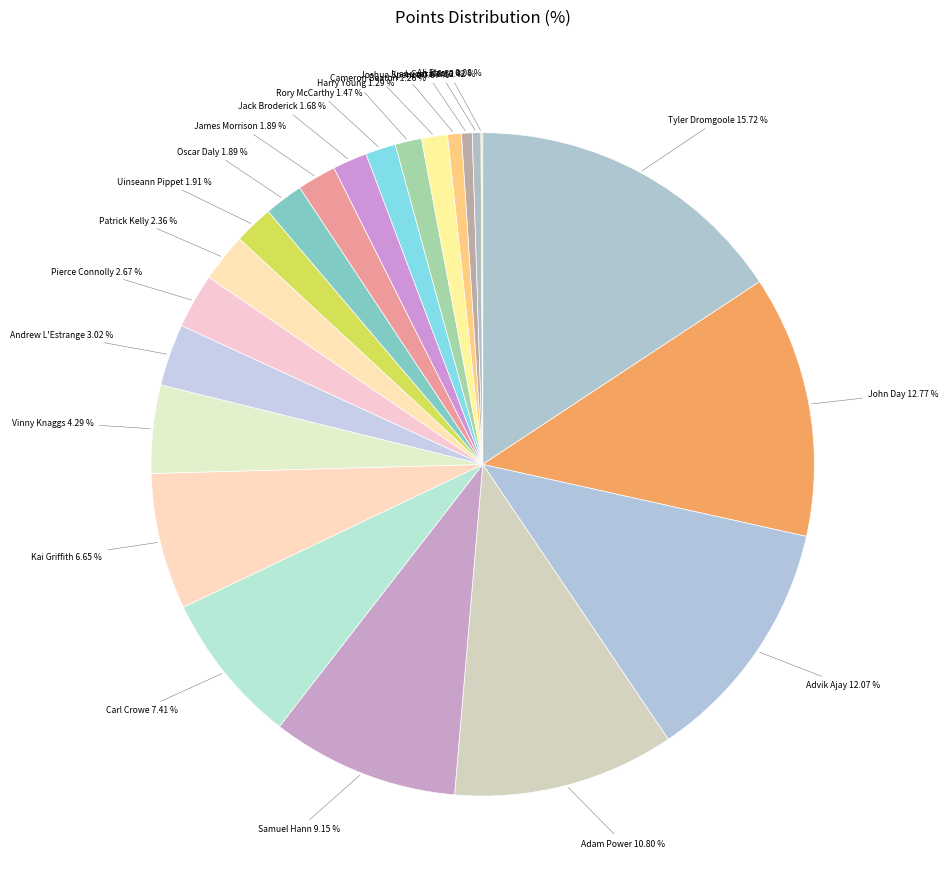

Count the number of slices in the pie.

22